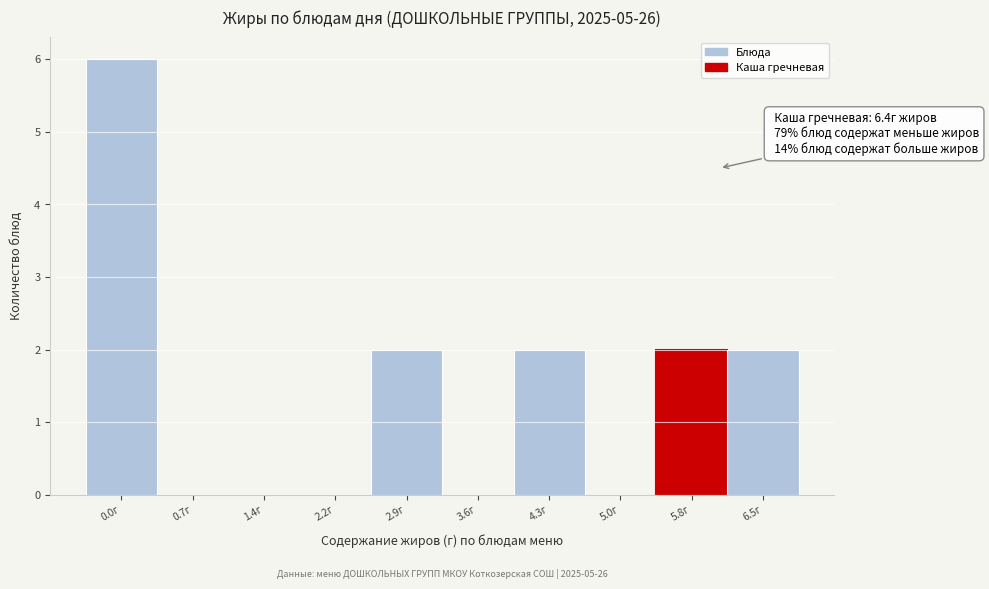

Reading right to left, what are all the values shown in this chart?

6.5г=2	5.8г=2	5.0г=0	4.3г=2	3.6г=0	2.9г=2	2.2г=0	1.4г=0	0.7г=0	0.0г=6